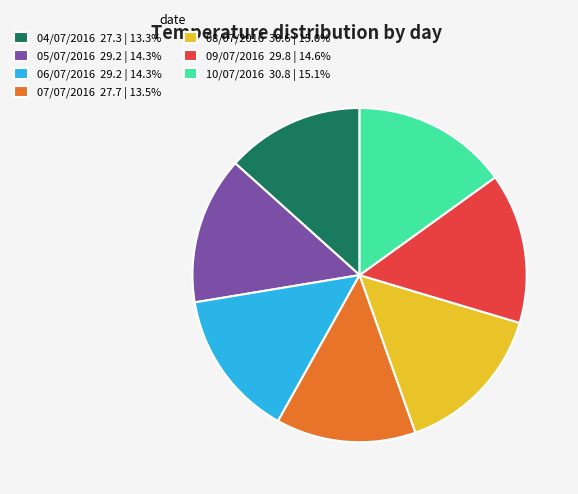

How many slices are in this pie chart?

7